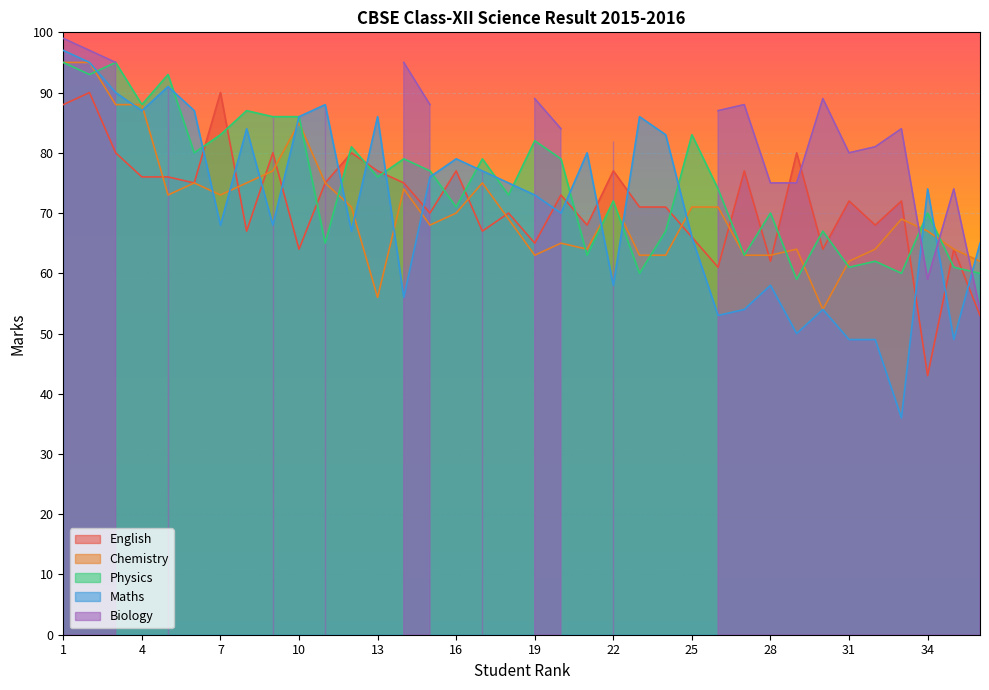

What is the highest value of the Chemistry series?

95